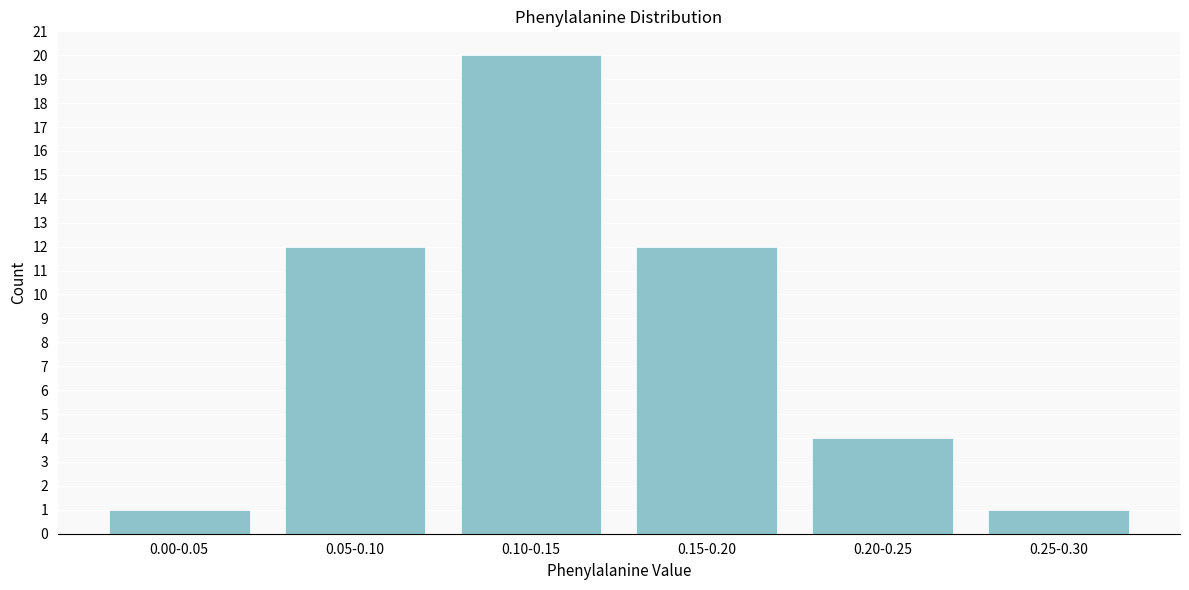

Reading left to right, list all the values displayed in this chart.

1	12	20	12	4	1